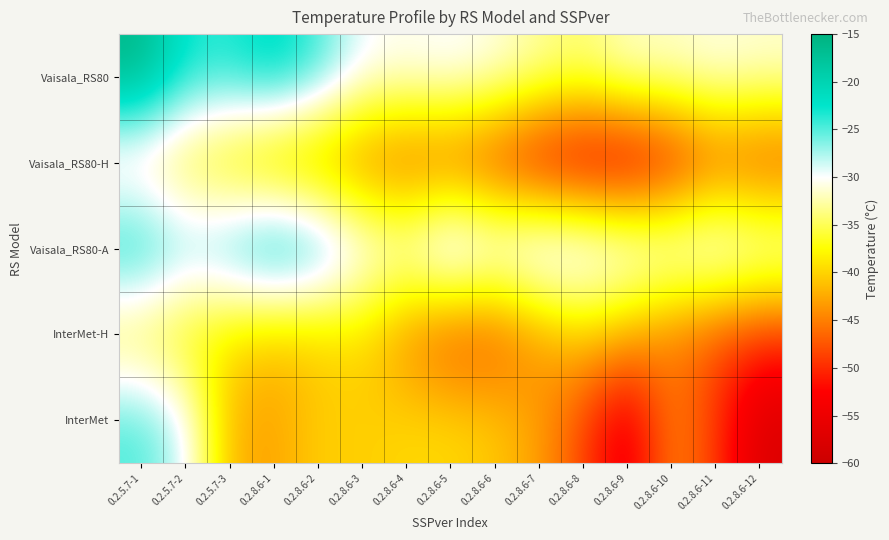

Reading left to right, transcribe all the data shown in this chart.

Vaisala_RS80: 0.2.5.7-1=-15.8	0.2.5.7-2=-22.7	0.2.5.7-3=-23.3	0.2.8.6-1=-20.9	0.2.8.6-2=-24.2	0.2.8.6-3=-29.5	0.2.8.6-4=-30.2	0.2.8.6-5=-29.5	0.2.8.6-6=-30.6	0.2.8.6-7=-32.6	0.2.8.6-8=-33.9	0.2.8.6-9=-31.3	0.2.8.6-10=-31.4	0.2.8.6-11=-30.6	0.2.8.6-12=-31.1
Vaisala_RS80-H: 0.2.5.7-1=-34.2	0.2.5.7-2=-36.8	0.2.5.7-3=-39.3	0.2.8.6-1=-42.5	0.2.8.6-2=-43.6	0.2.8.6-3=-45.7	0.2.8.6-4=-47.3	0.2.8.6-5=-47.4	0.2.8.6-6=-49.6	0.2.8.6-7=-53.5	0.2.8.6-8=-55.3	0.2.8.6-9=-55.7	0.2.8.6-10=-52.5	0.2.8.6-11=-47.6	0.2.8.6-12=-48.8
Vaisala_RS80-A: 0.2.5.7-1=-22.0	0.2.5.7-2=-25.7	0.2.5.7-3=-23.7	0.2.8.6-1=-19.5	0.2.8.6-2=-22.0	0.2.8.6-3=-28.1	0.2.8.6-4=-30.0	0.2.8.6-5=-24.1	0.2.8.6-6=-27.4	0.2.8.6-7=-25.2	0.2.8.6-8=-25.9	0.2.8.6-9=-27.7	0.2.8.6-10=-28.5	0.2.8.6-11=-27.3	0.2.8.6-12=-29.1
InterMet-H: 0.2.5.7-1=-36.1	0.2.5.7-2=-38.1	0.2.5.7-3=-39.3	0.2.8.6-1=-41.2	0.2.8.6-2=-40.7	0.2.8.6-3=-39.6	0.2.8.6-4=-44.4	0.2.8.6-5=-48.3	0.2.8.6-6=-47.8	0.2.8.6-7=-43.8	0.2.8.6-8=-40.4	0.2.8.6-9=-42.2	0.2.8.6-10=-45.4	0.2.8.6-11=-47.9	0.2.8.6-12=-49.4
InterMet: 0.2.5.7-1=-24.7	0.2.5.7-2=-28.6	0.2.5.7-3=-41.9	0.2.8.6-1=-43.0	0.2.8.6-2=-40.3	0.2.8.6-3=-40.4	0.2.8.6-4=-39.7	0.2.8.6-5=-39.6	0.2.8.6-6=-40.6	0.2.8.6-7=-43.0	0.2.8.6-8=-48.4	0.2.8.6-9=-55.5	0.2.8.6-10=-44.4	0.2.8.6-11=-49.0	0.2.8.6-12=-57.6